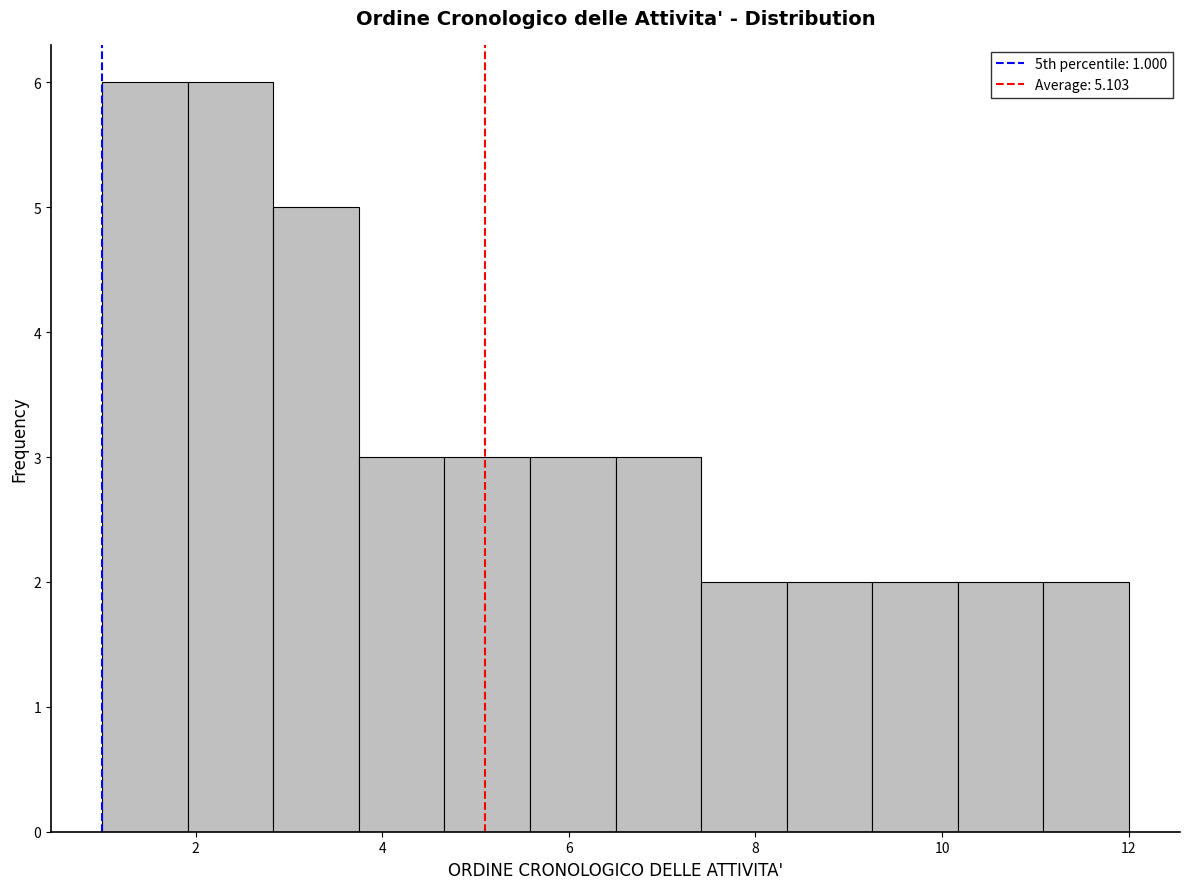

Reading left to right, transcribe this chart: for each bar, give the range it covers on the x-axis and its height. Neither the bar edges nor the heights are printed on the chart, so give them approximately, as read against the axes.

1.0 to 2.0: 6
2.0 to 2.8: 6
2.8 to 3.8: 5
3.8 to 4.6: 3
4.6 to 5.6: 3
5.6 to 6.6: 3
6.6 to 7.4: 3
7.4 to 8.4: 2
8.4 to 9.2: 2
9.2 to 10.2: 2
10.2 to 11.0: 2
11.0 to 12.0: 2